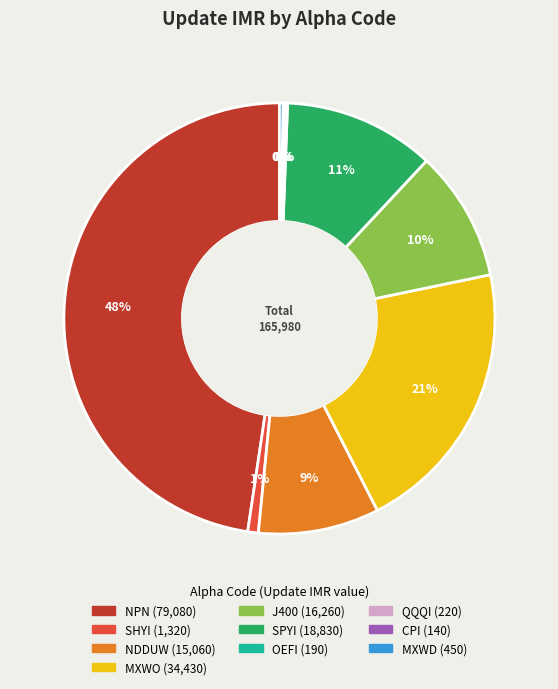

Does NPN represent more than half of the total?

No